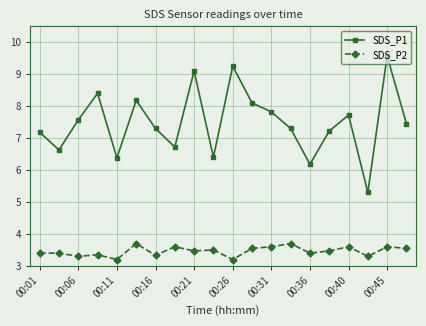

At how many categories does at least one series exceed 4?

20